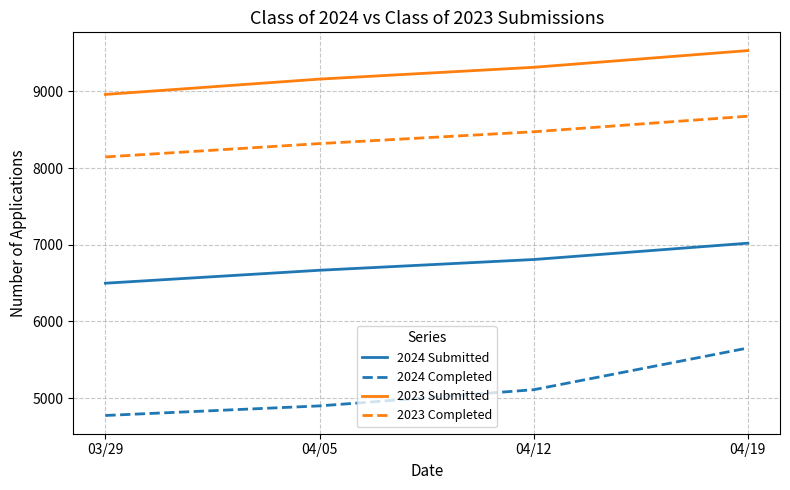

The 2023 Completed series shows 8145 at 03/29. True or false?

True